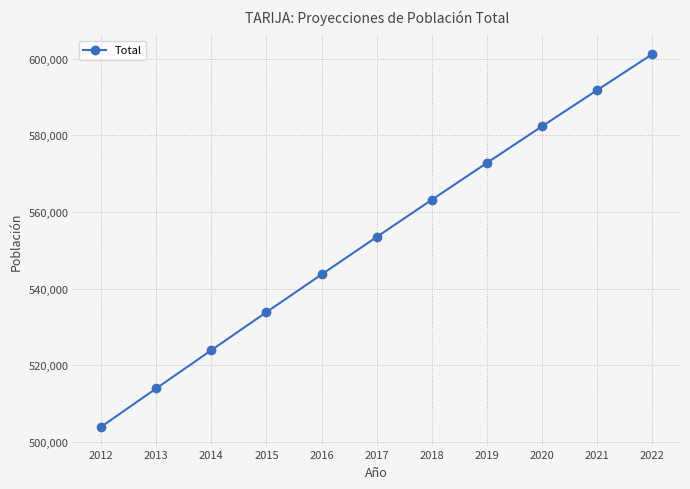

Reading left to right, transcribe all the data shown in this chart.

2012=503886	2013=513923	2014=523910	2015=533840	2016=543689	2017=553471	2018=563182	2019=572823	2020=582376	2021=591828	2022=601214